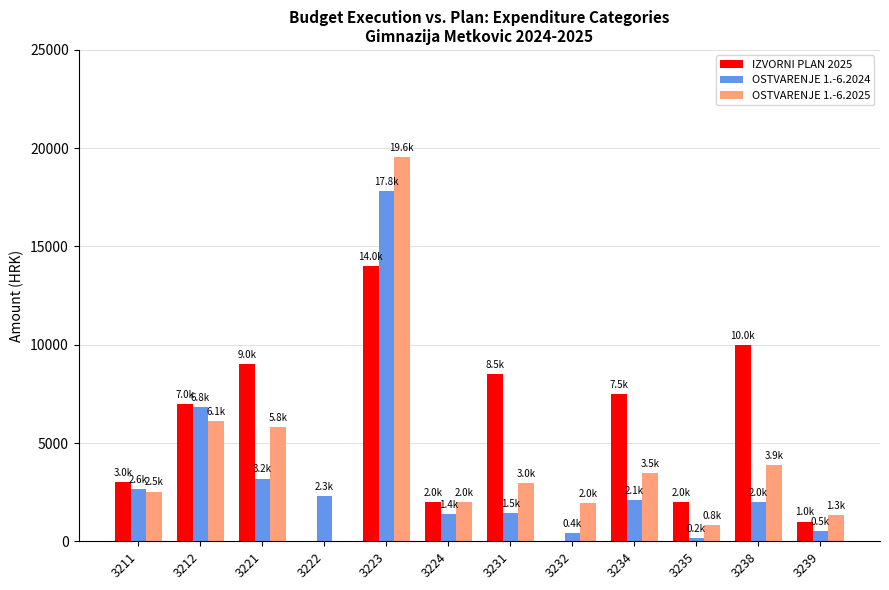

At which label does OSTVARENJE 1.-6.2025 first exceed 2963?

3212